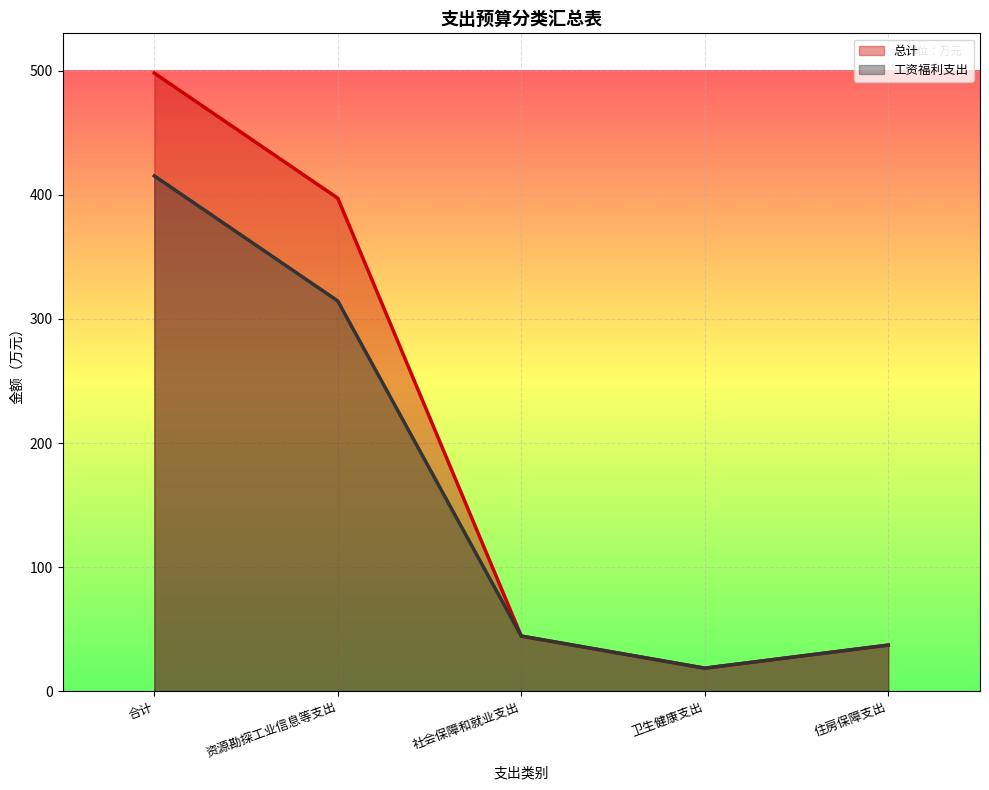

Reading right to left, transcribe all the data shown in this chart.

总计: 37.4	18.8	44.6	397.2	498.0
工资福利支出: 37.4	18.8	44.6	314.5	415.2